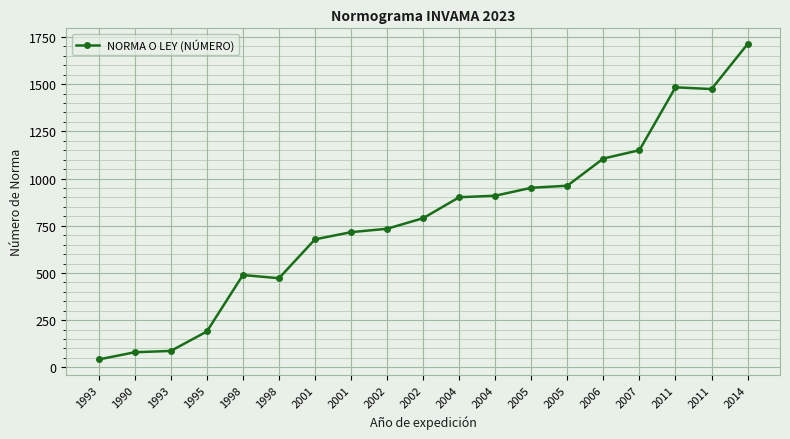

Reading left to right, what are all the values shown in this chart?

42	80	87	190	489	472	678	716	734	790	901	909	951	962	1106	1150	1483	1474	1712